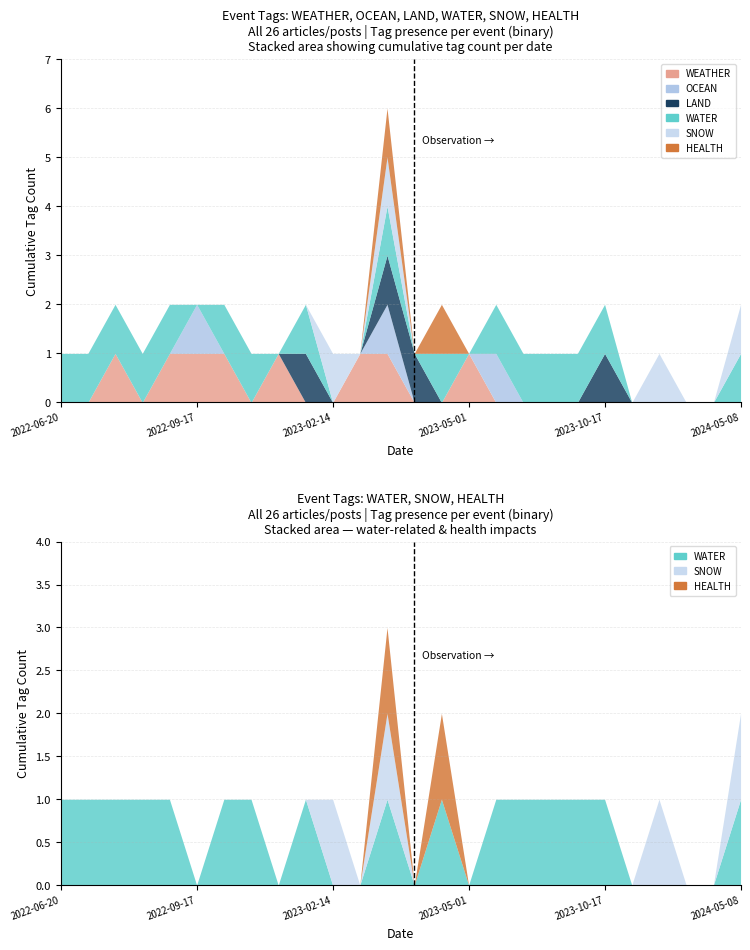

True or false: OCEAN has a value of 1 at 2023-05-01.

False